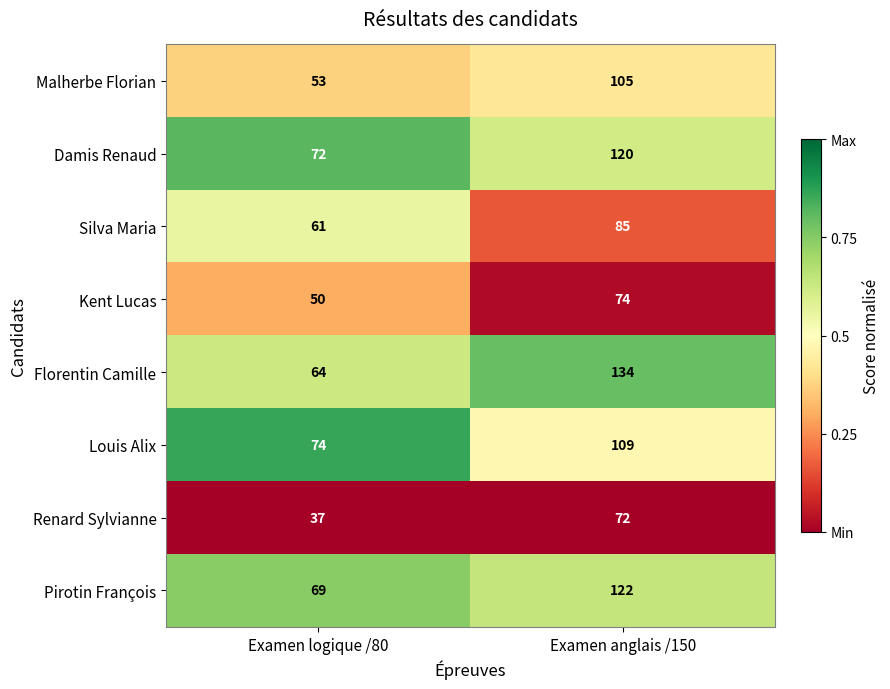

The value of Damis Renaud at Examen logique /80 is 105. True or false?

False